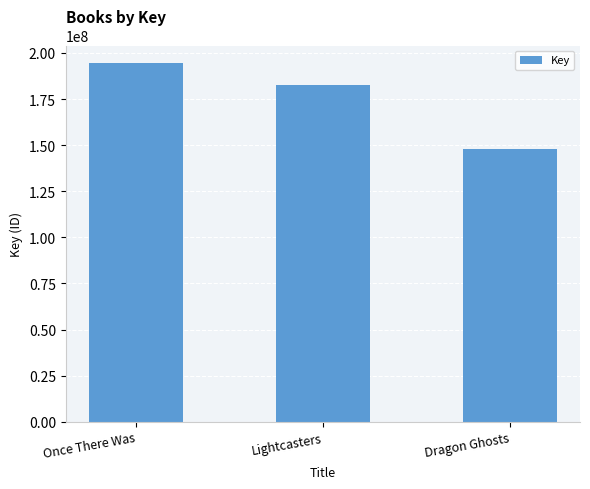

What is the approximate value at Dragon Ghosts?

148026728